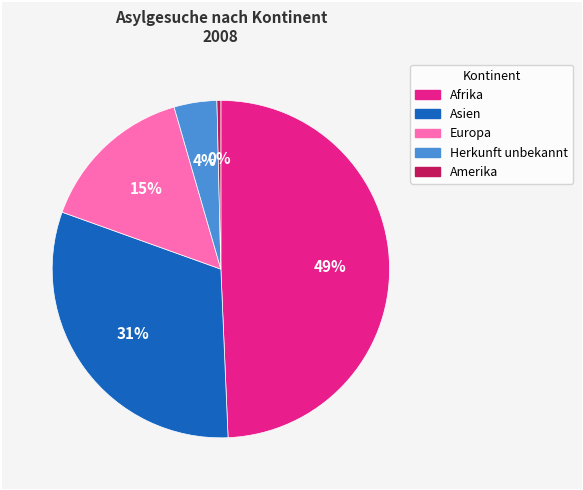

Is there a majority slice in this chart?

No